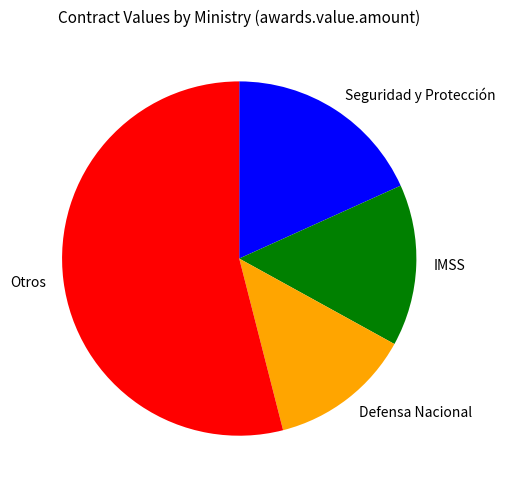

Which has a higher value, Otros or Seguridad y Protección?

Otros